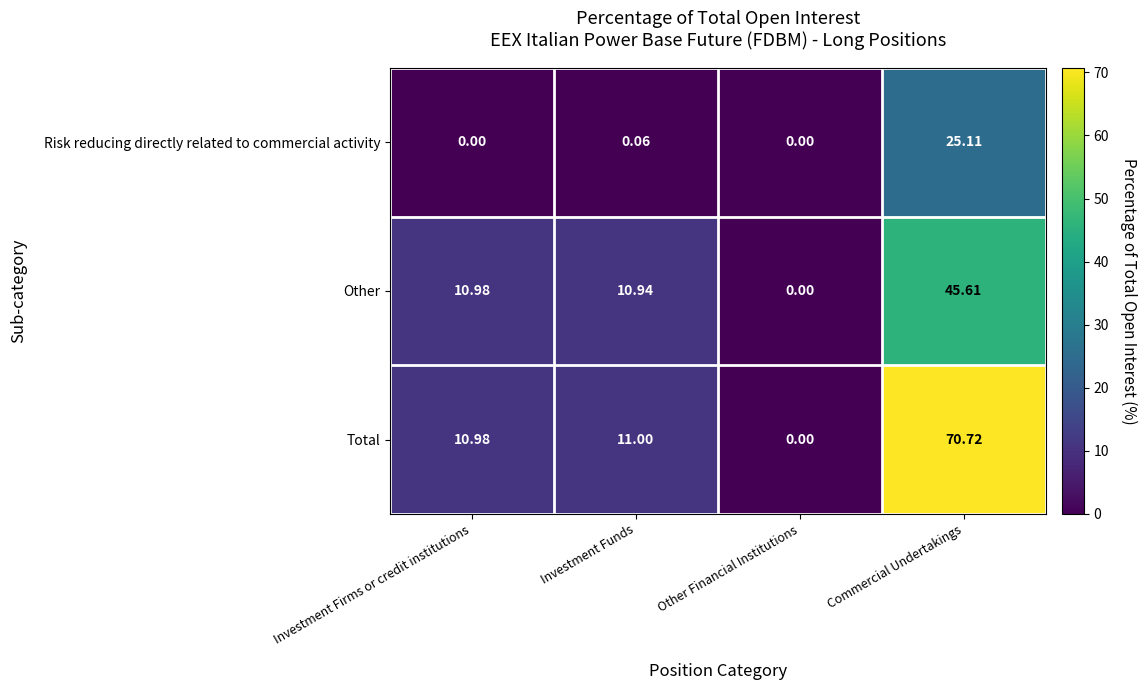

Which category has the highest value across all series?

Commercial Undertakings